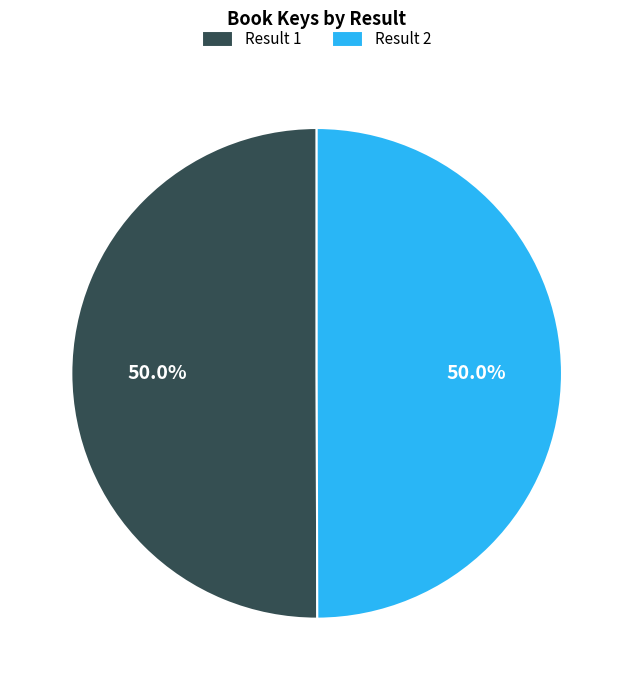

What is the ratio of the value at Result 1 to the value at Result 2?

1.0